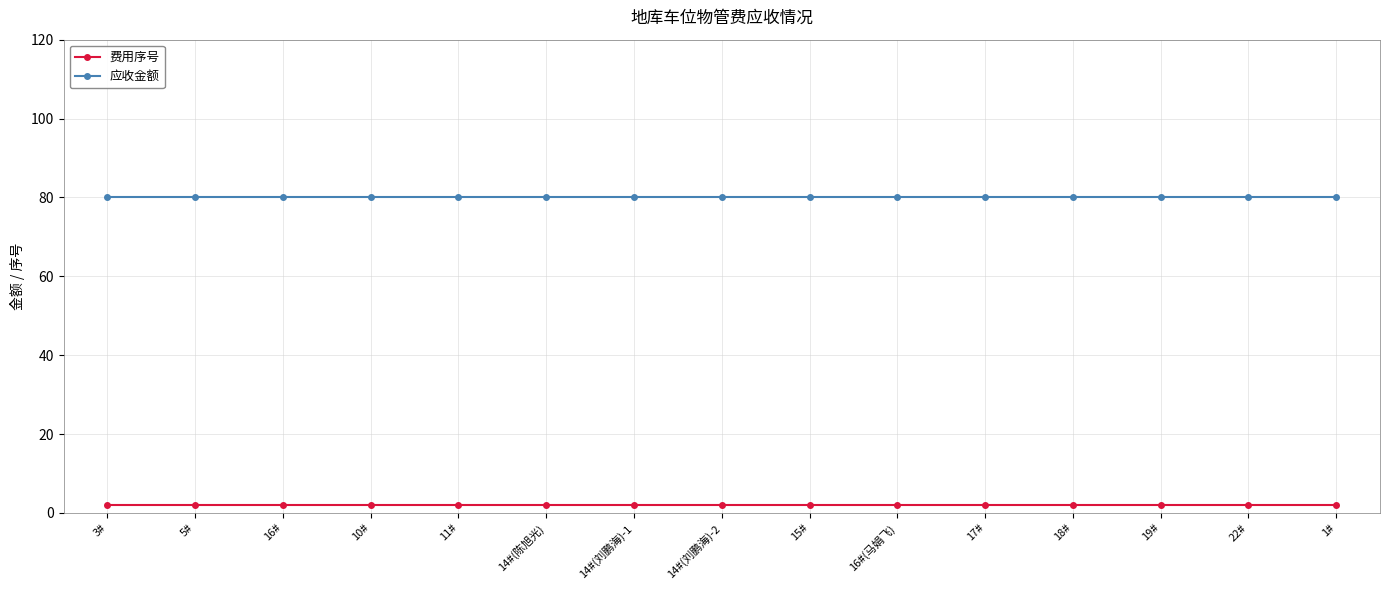

List the series in order of their overall mean, highest first.

应收金额, 费用序号